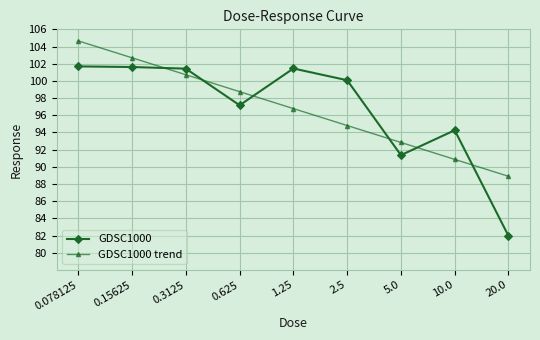

At which category does the chart reach its minimum across all series?

20.0